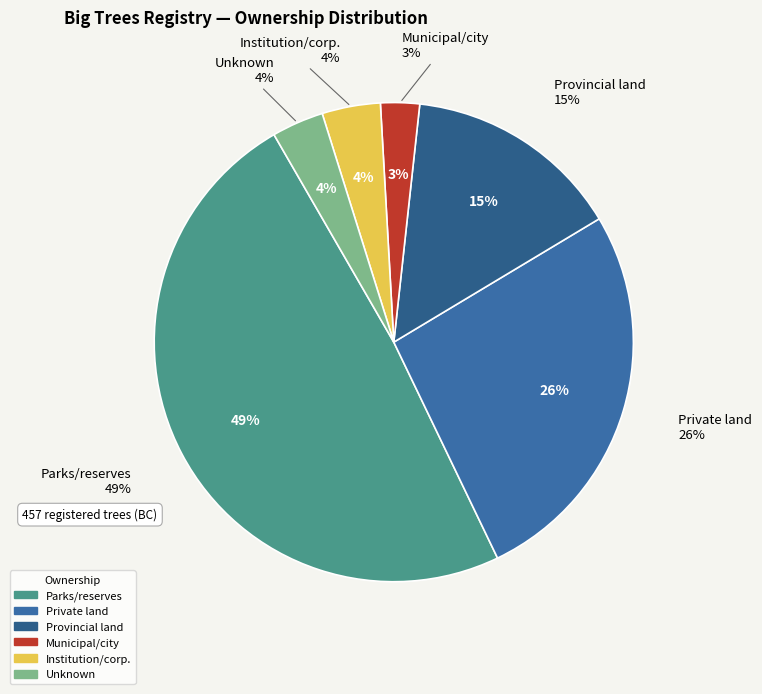

To the nearest percent, what is the combined percentage of Parks/reserves and Unknown?

52%